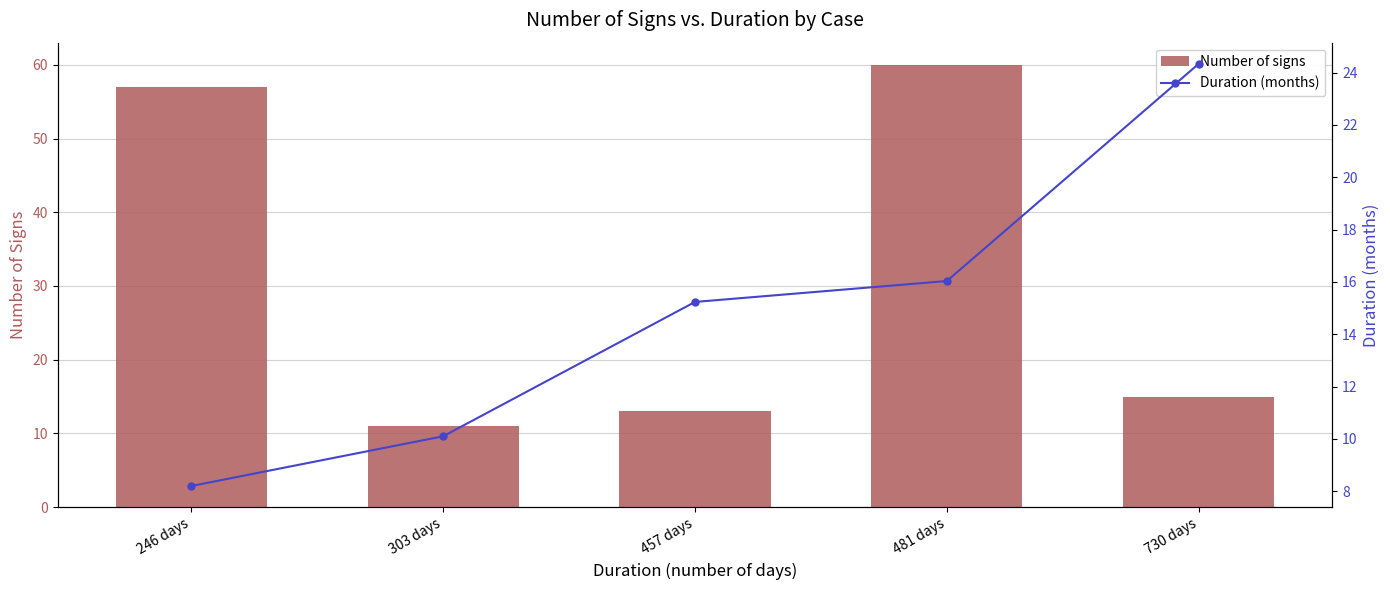

How many data points in Number of signs are less than 15?

2